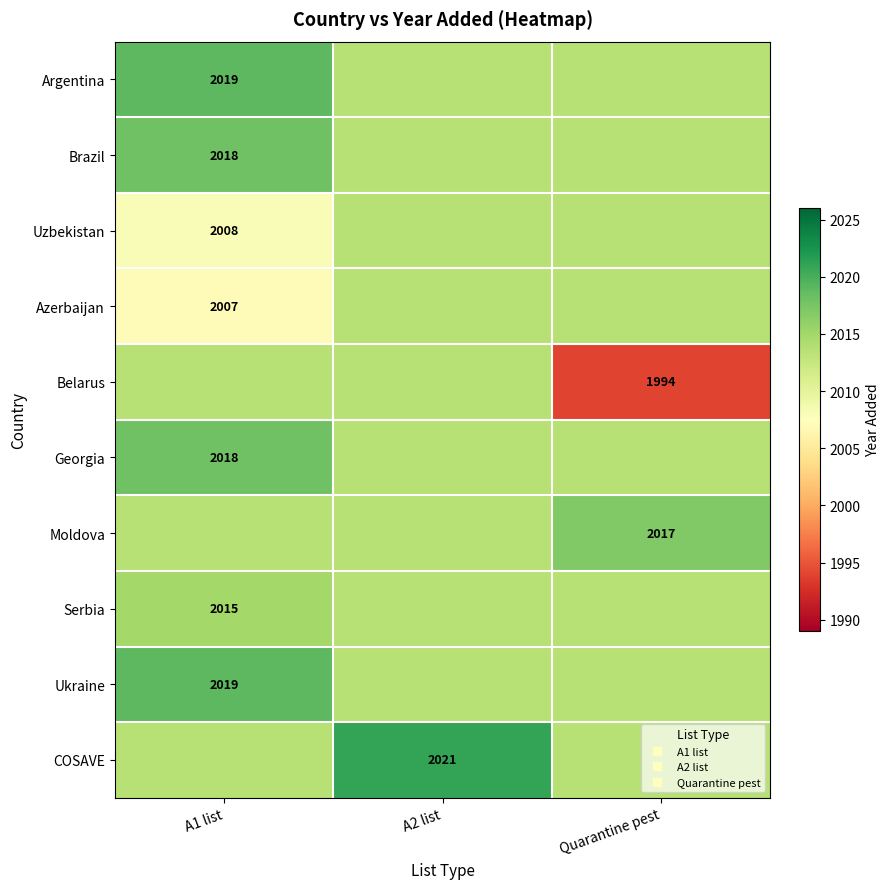

Which series has the largest range (max minus min)?

Belarus